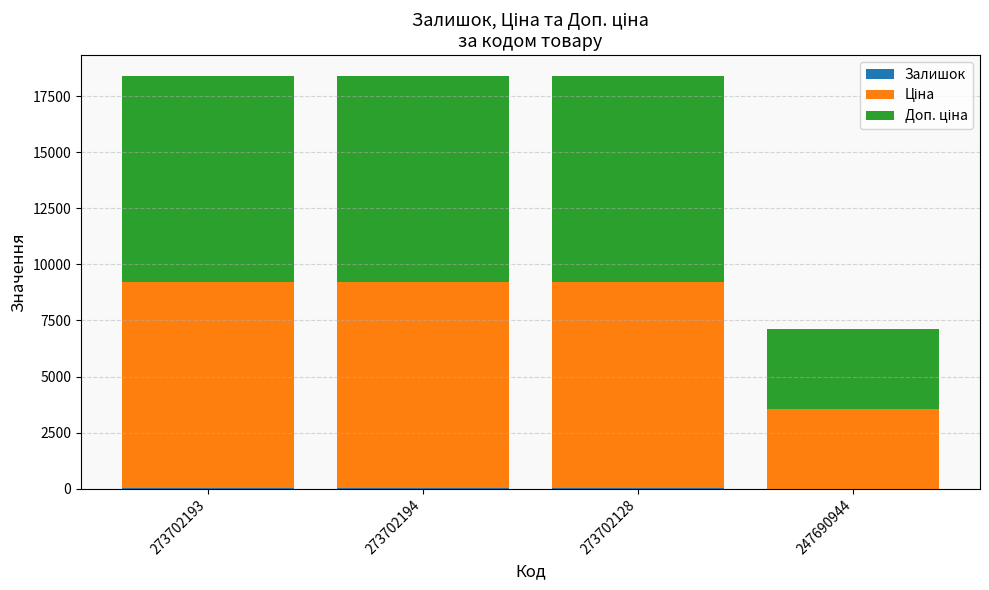

How many categories are shown in the chart?

4